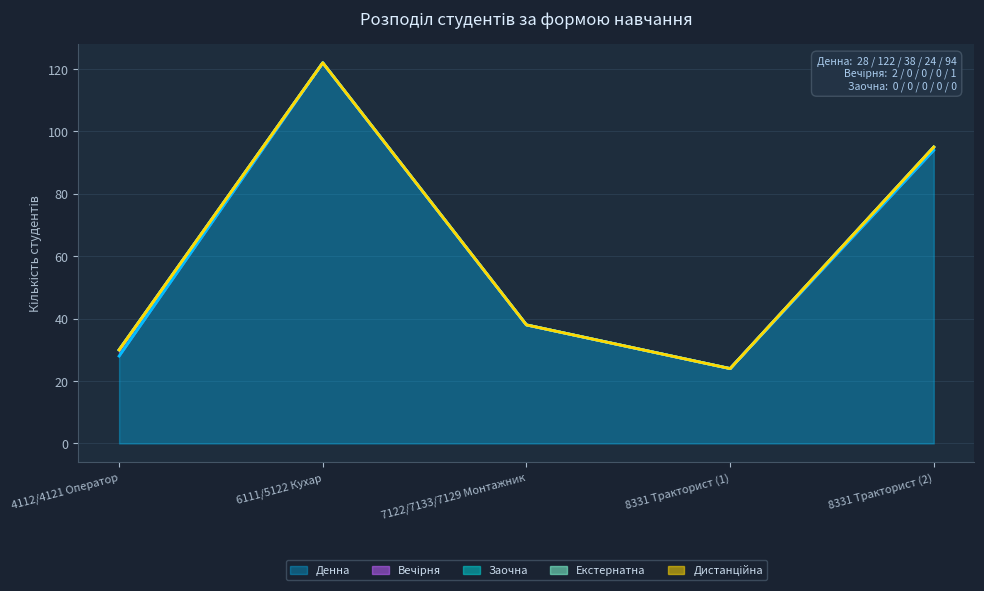

True or false: Вечірня has more than 1 points higher than both neighbors.

False